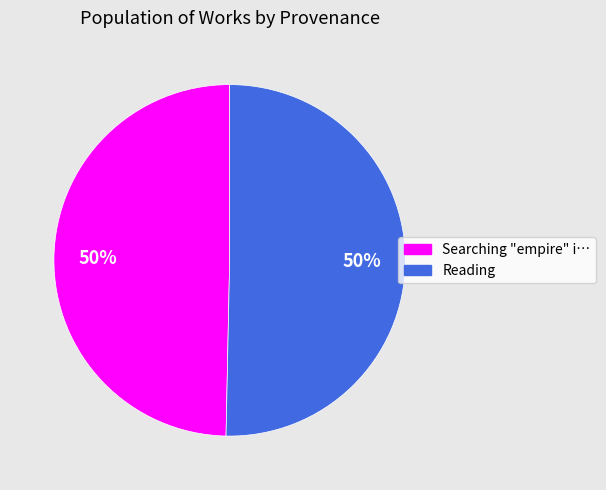

To the nearest percent, what is the average slice percentage?

50%